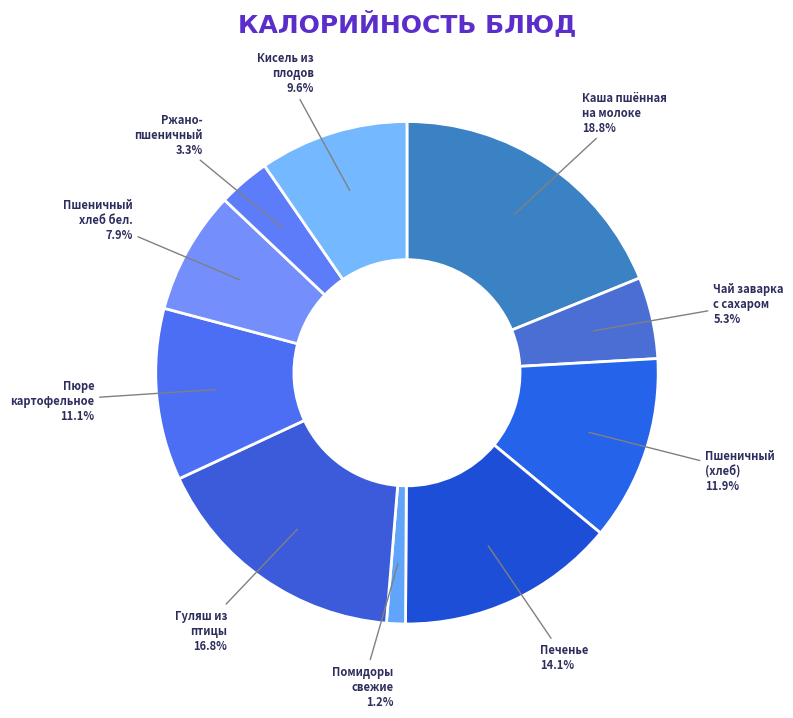

How many segments does this pie chart have?

10